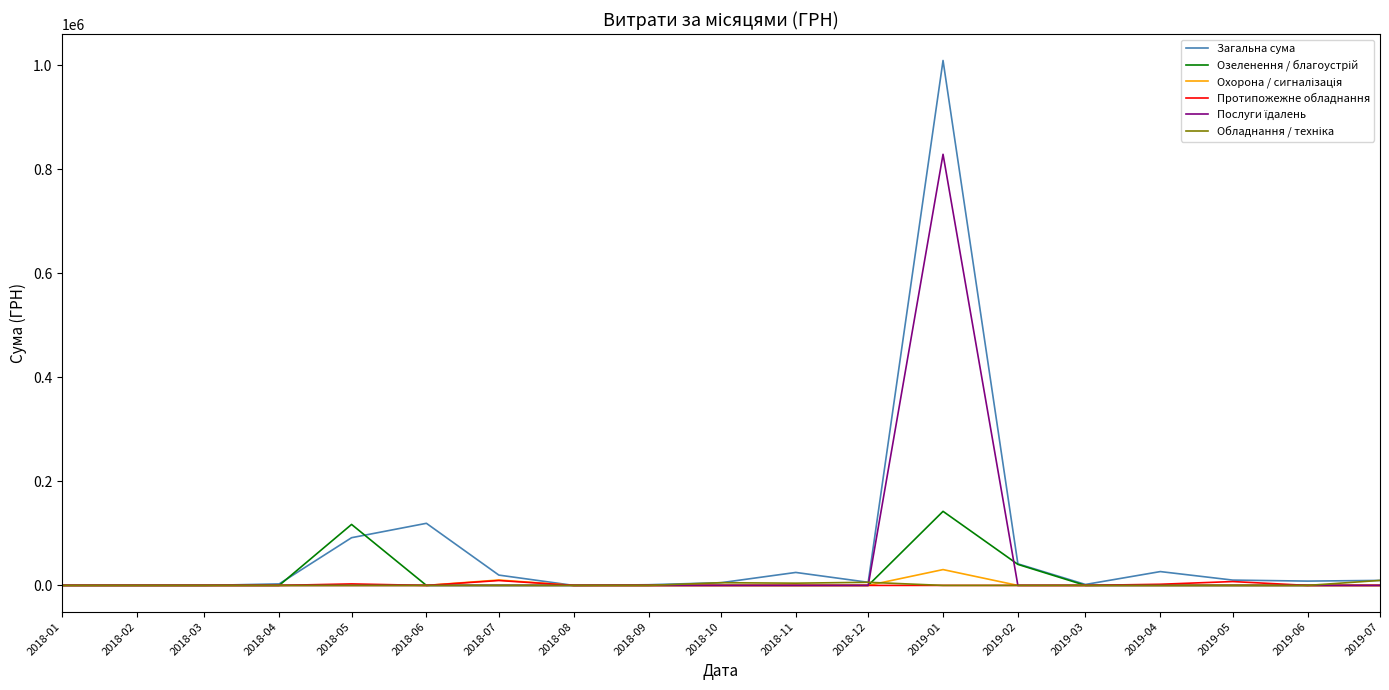

What is the approximate value of Загальна сума at 2019-06?

8284